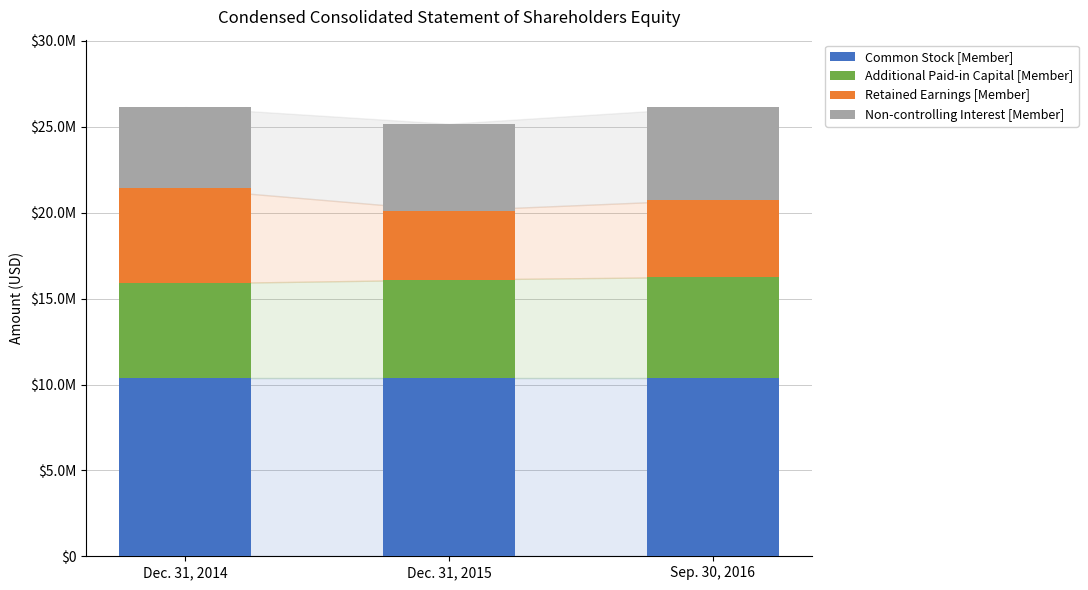

How many Non-controlling Interest [Member] values are between 4728000 and 5382000?

3